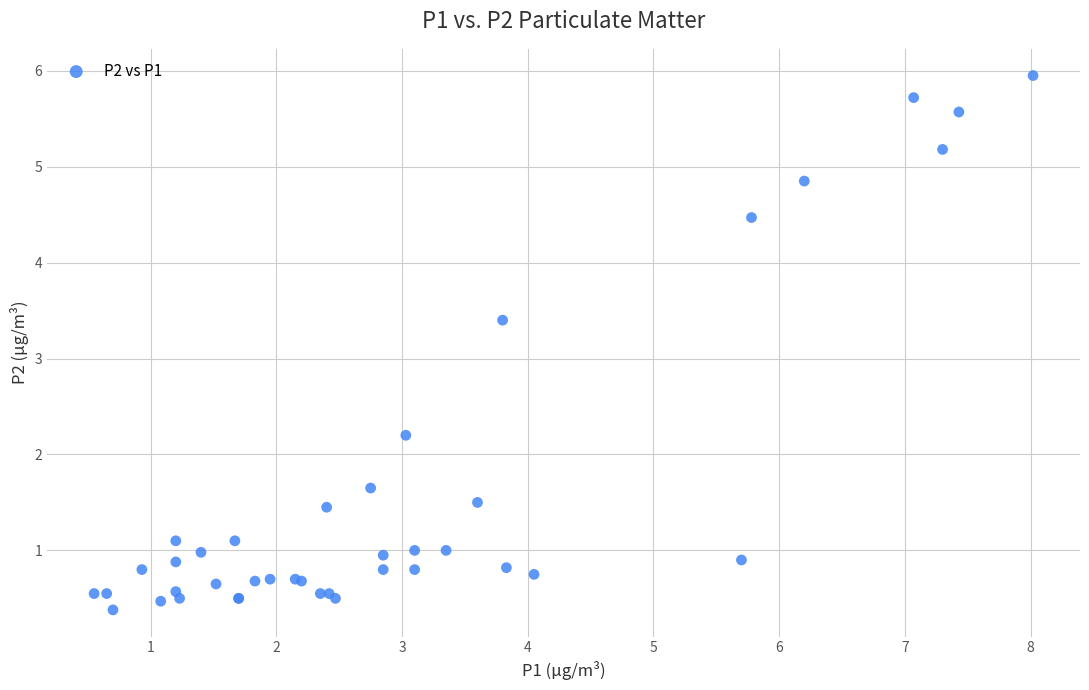

What Y value in the scatter plot is closest to 3?

3.4